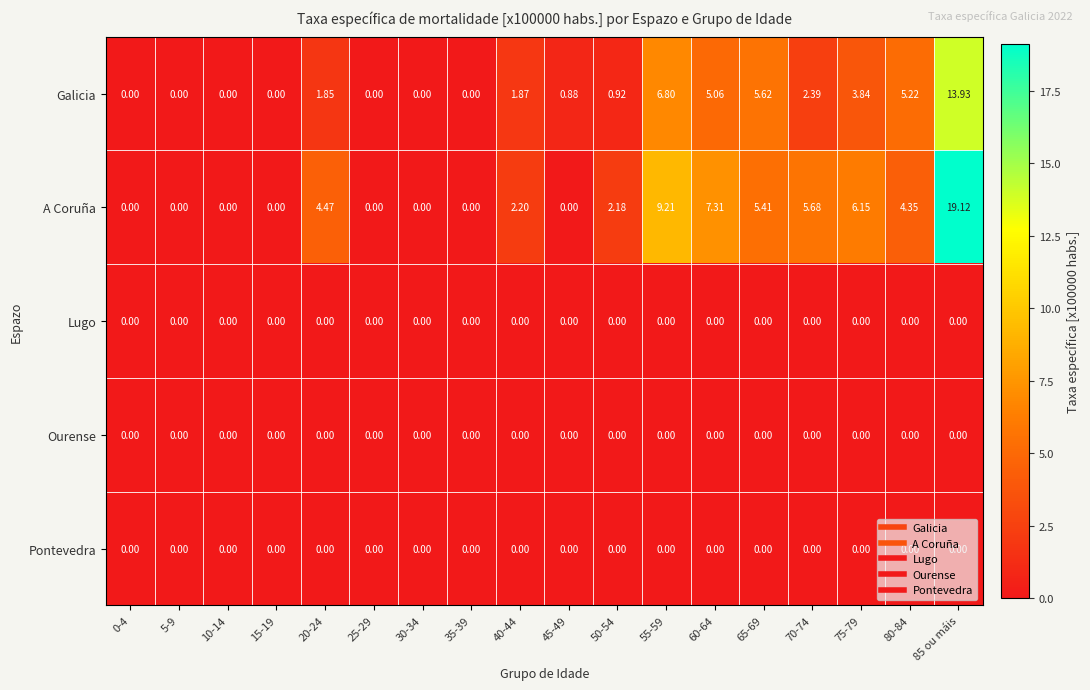

Which series has the largest total across all categories?

A Coruña